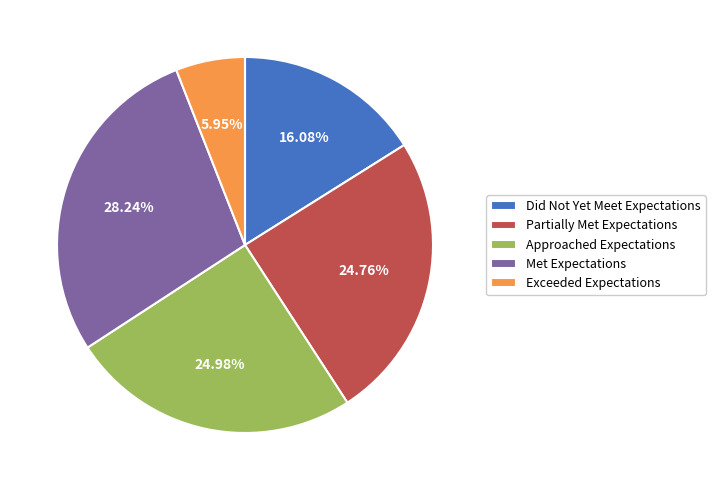

The Met Expectations slice represents 28% of the pie. True or false?

True